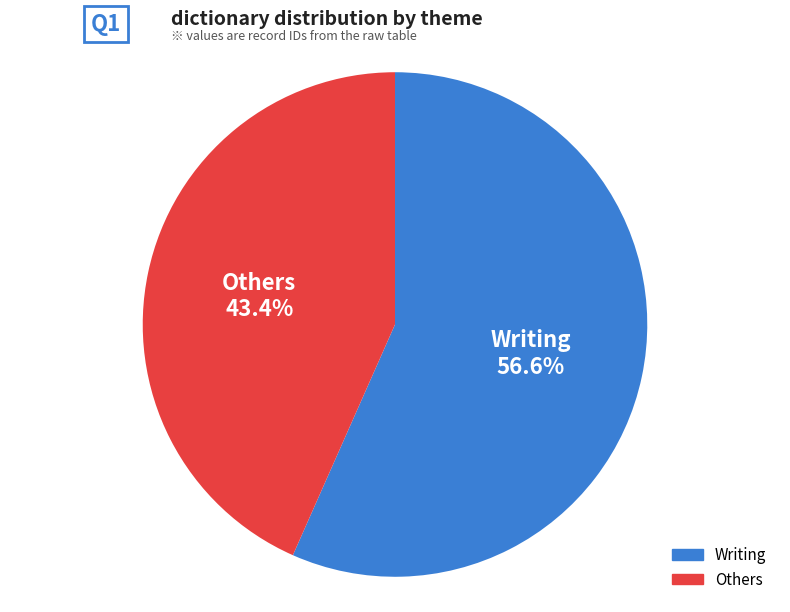

Is there a majority slice in this chart?

Yes